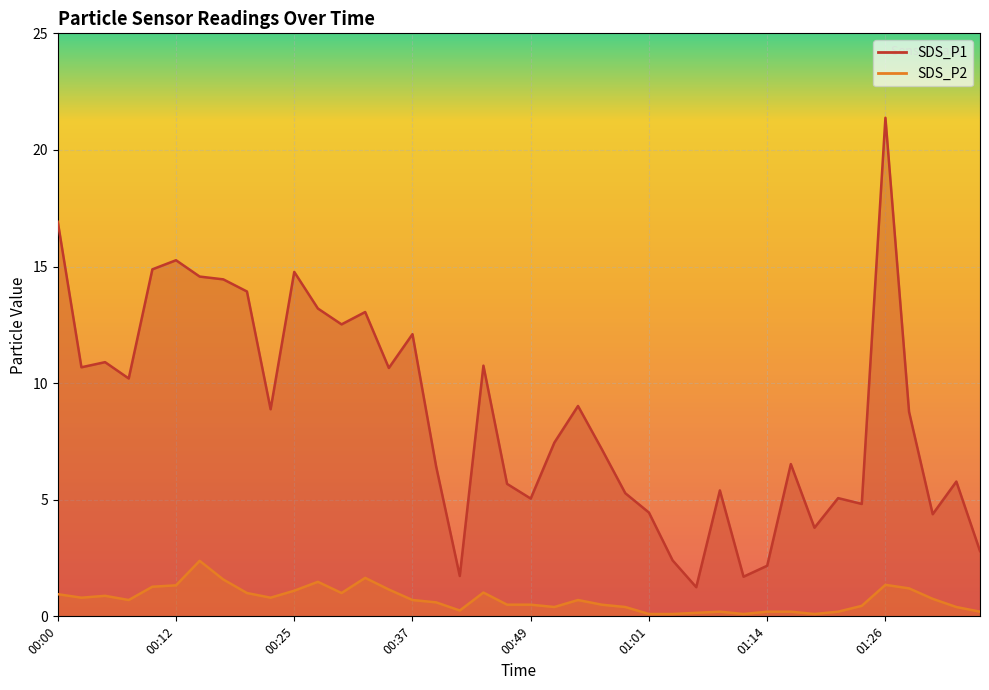

True or false: SDS_P2 and SDS_P1 cross at least once.

False